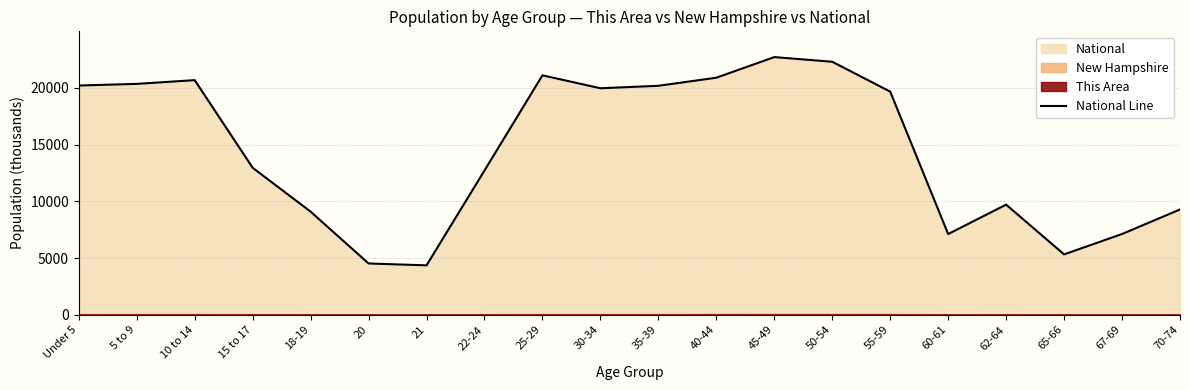

Where is National Line nearest to the value 13531?

15 to 17